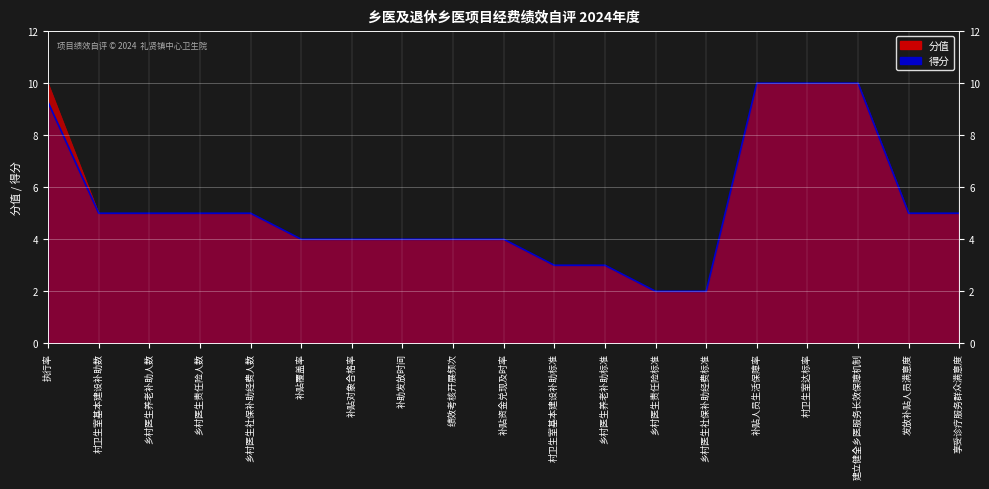

Count the values in the range 4 to 5.

11